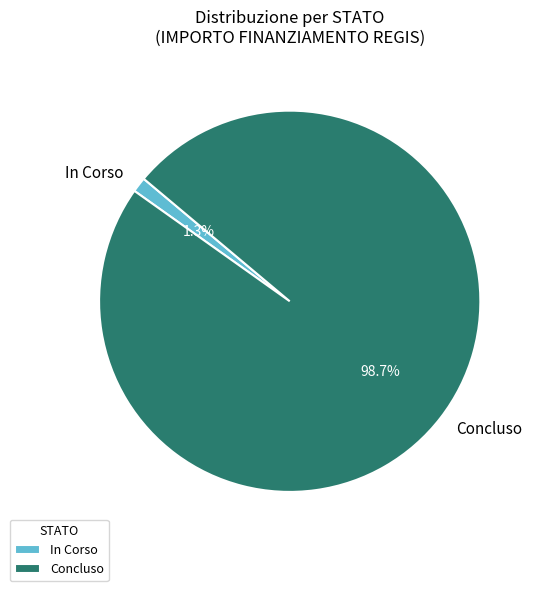

Combined, do In Corso and Concluso account for over 50%?

Yes